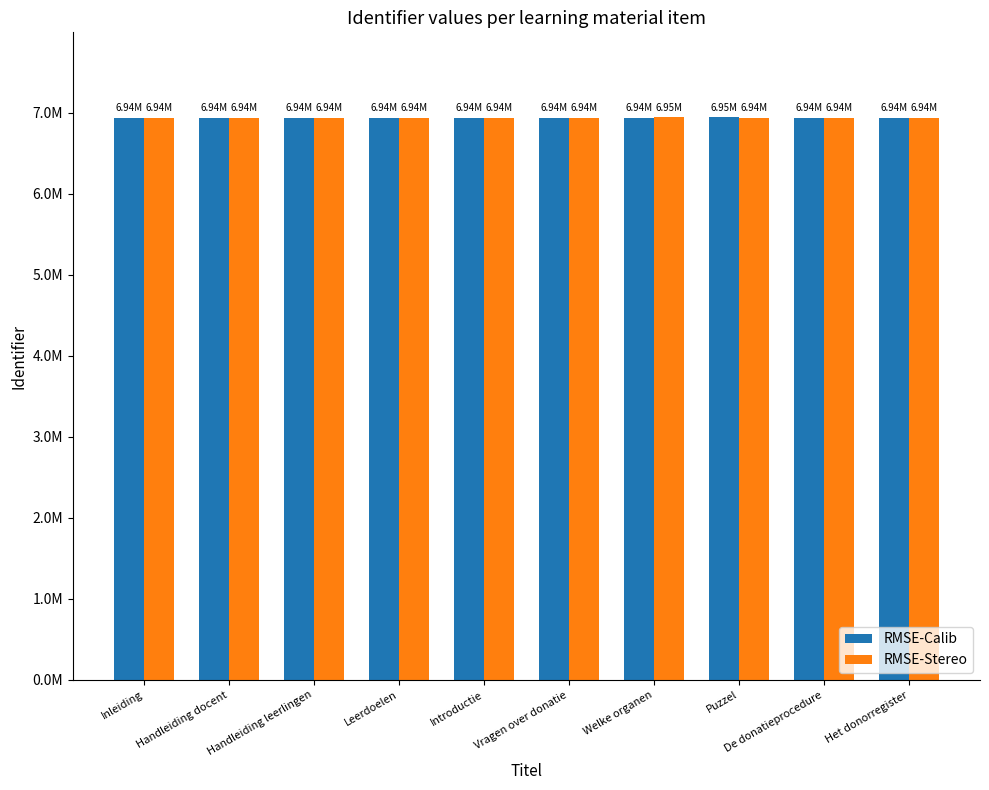

What is the difference between the second highest and second lowest values in the RMSE-Stereo series?

798